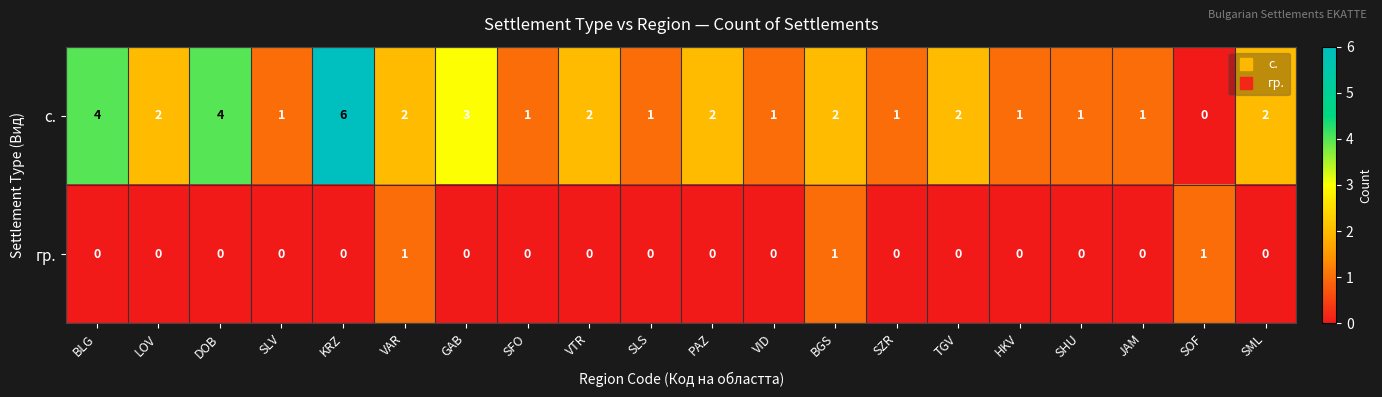

How many data points in с. are less than 2?

9